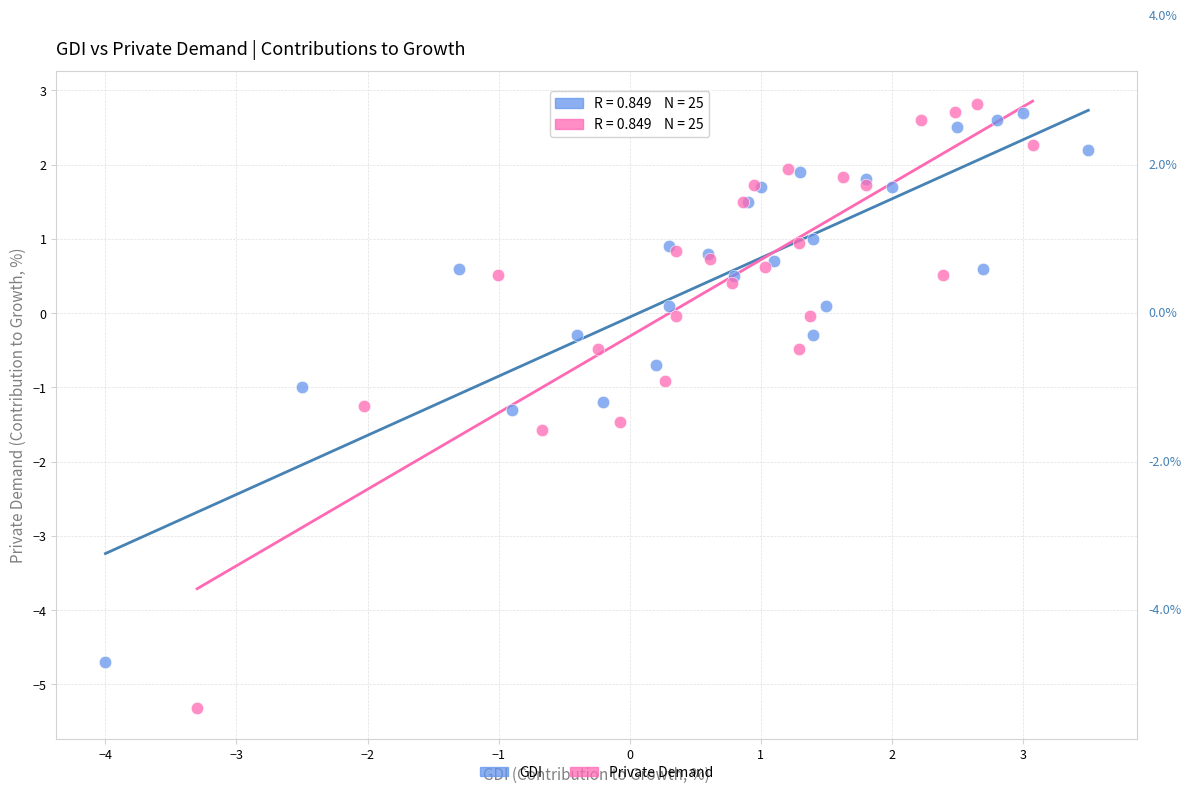

Which series contains the lowest Y value?

Private Demand